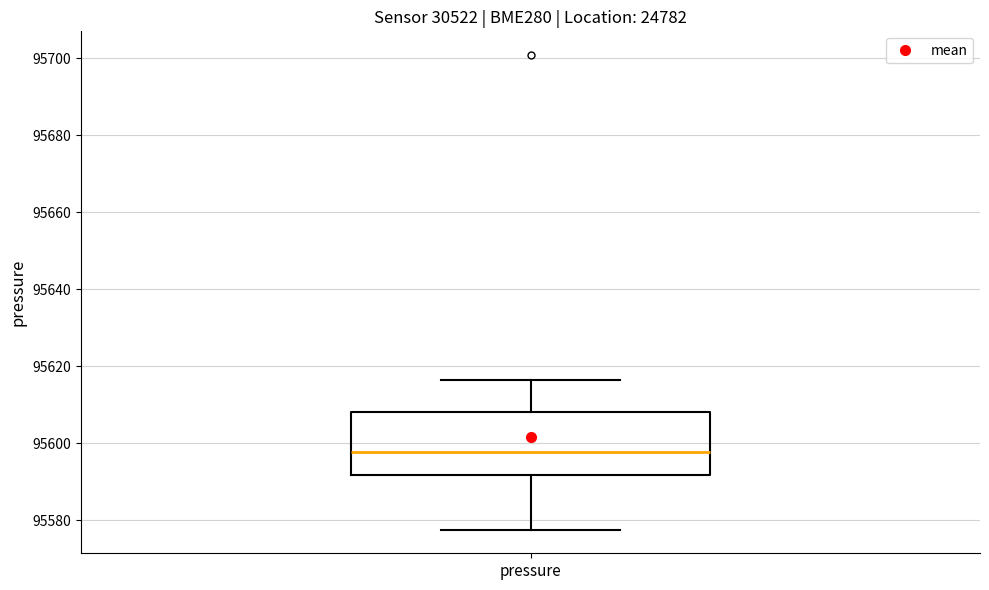

Read this box plot against the y-axis: the position of the median line, the range covered by the box, and the ends of both whiskers. The values are not printed on the chart, so give them approximately, as read against the axis.

median 95598, box 95592 to 95608, whiskers 95578 to 95616